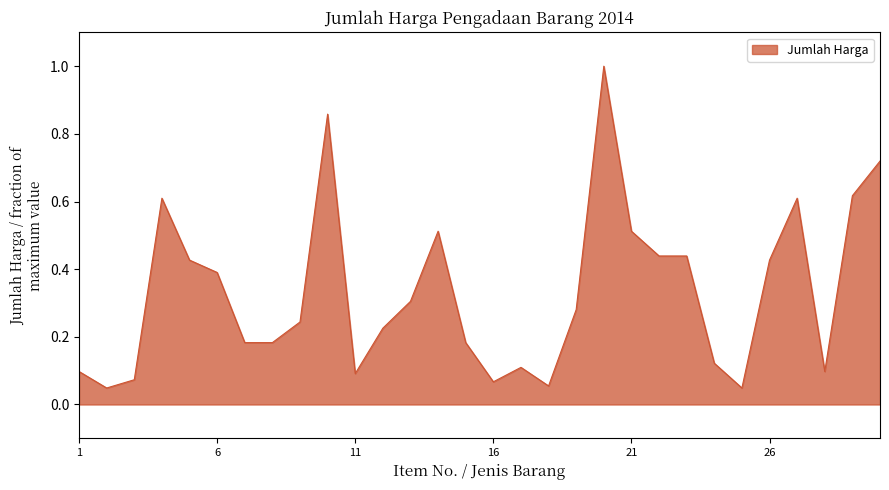

What is the difference between the maximum and minimum values?

1.0